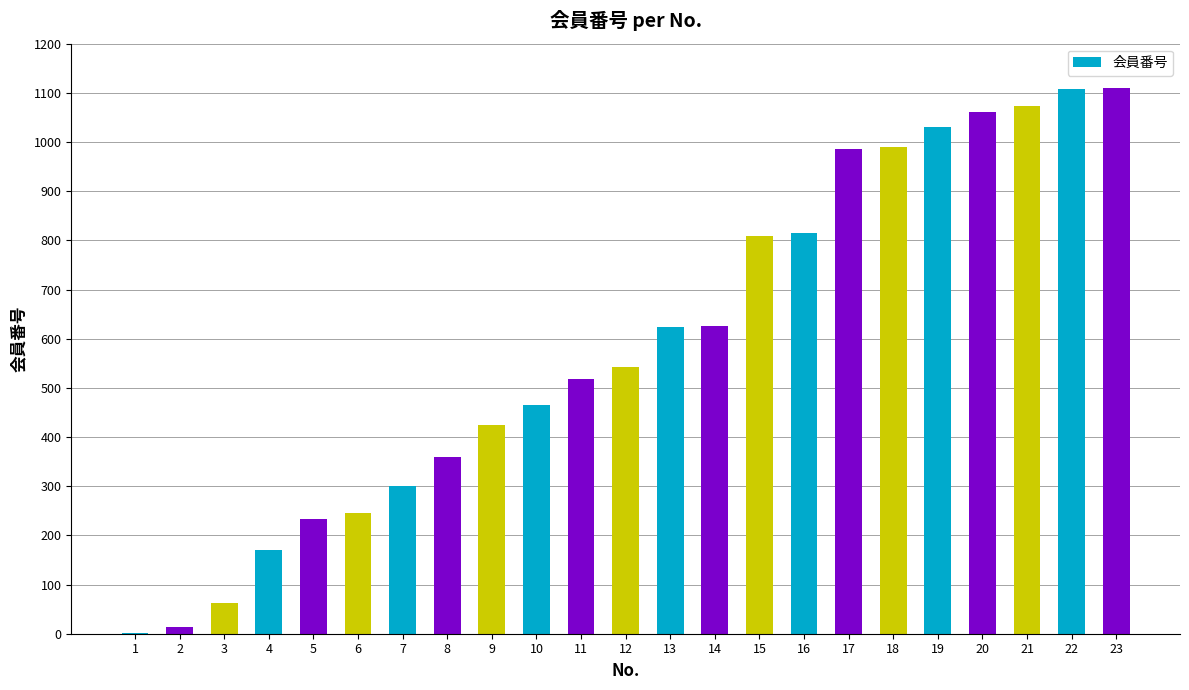

What is the sum of all values?

13570